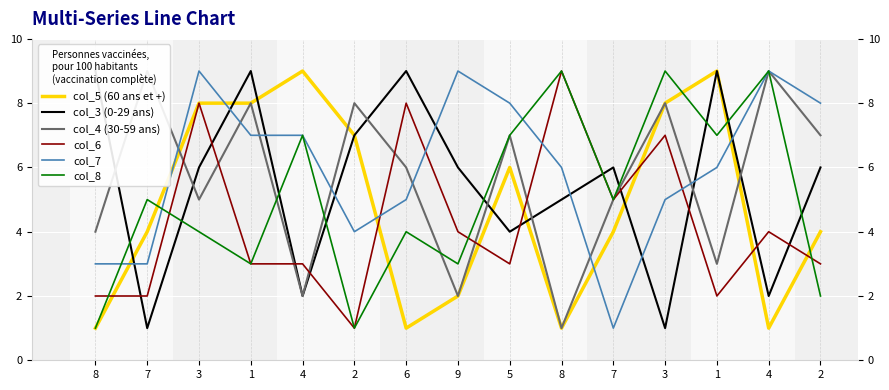

Count the number of data series in this chart.

6